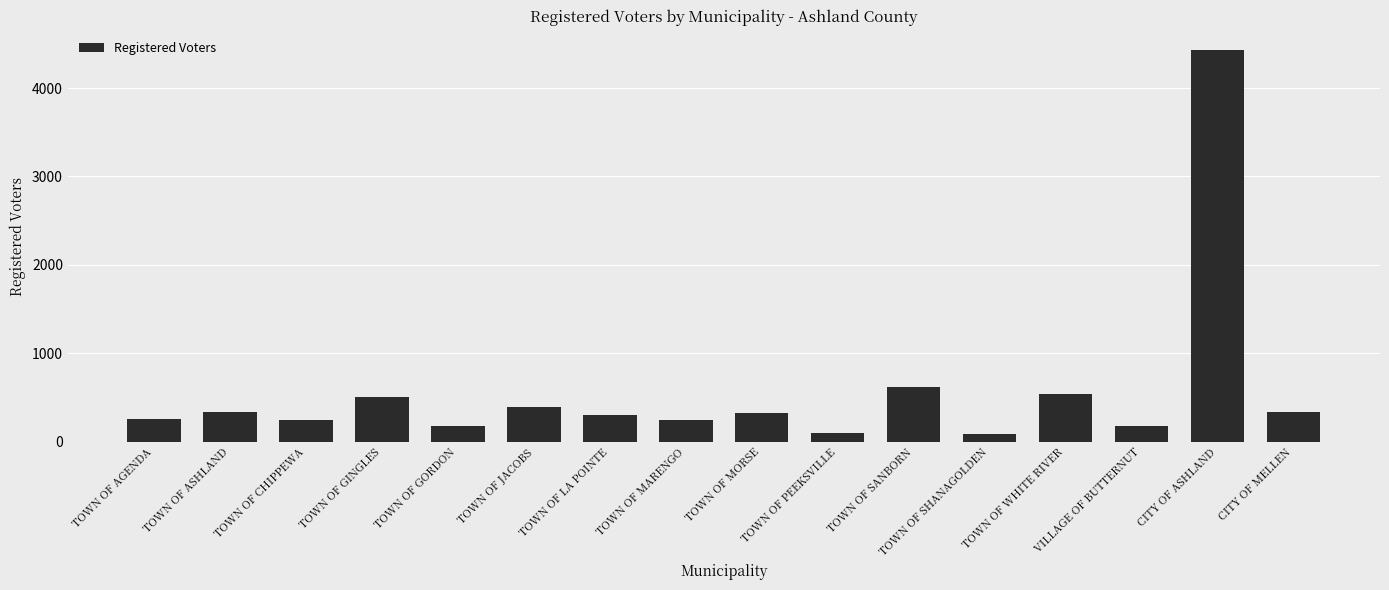

What is the value of the 7th bar from the left?

296